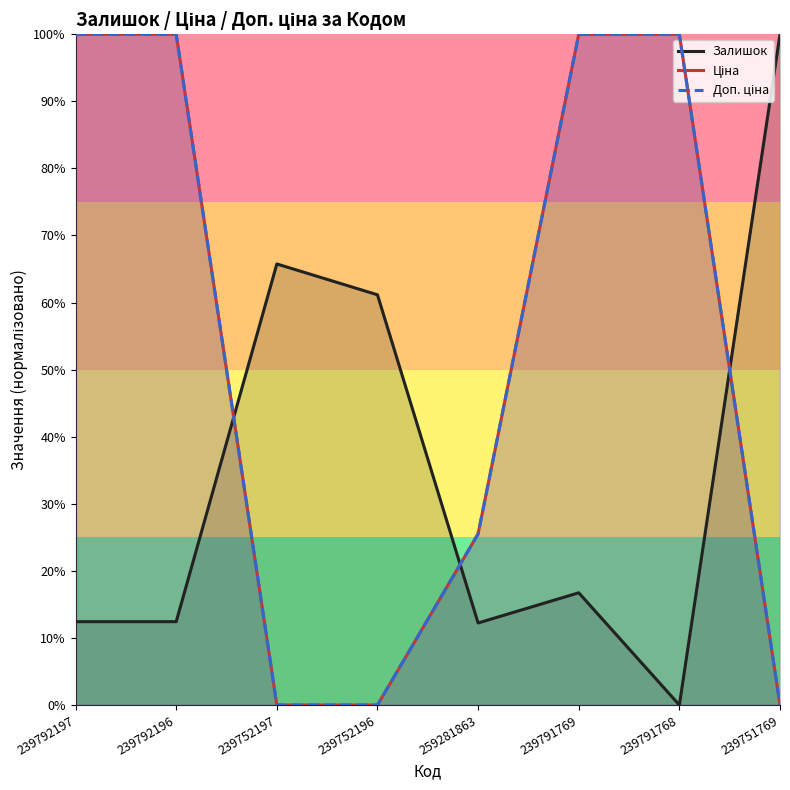

What is the maximum value shown in the chart?

100.0